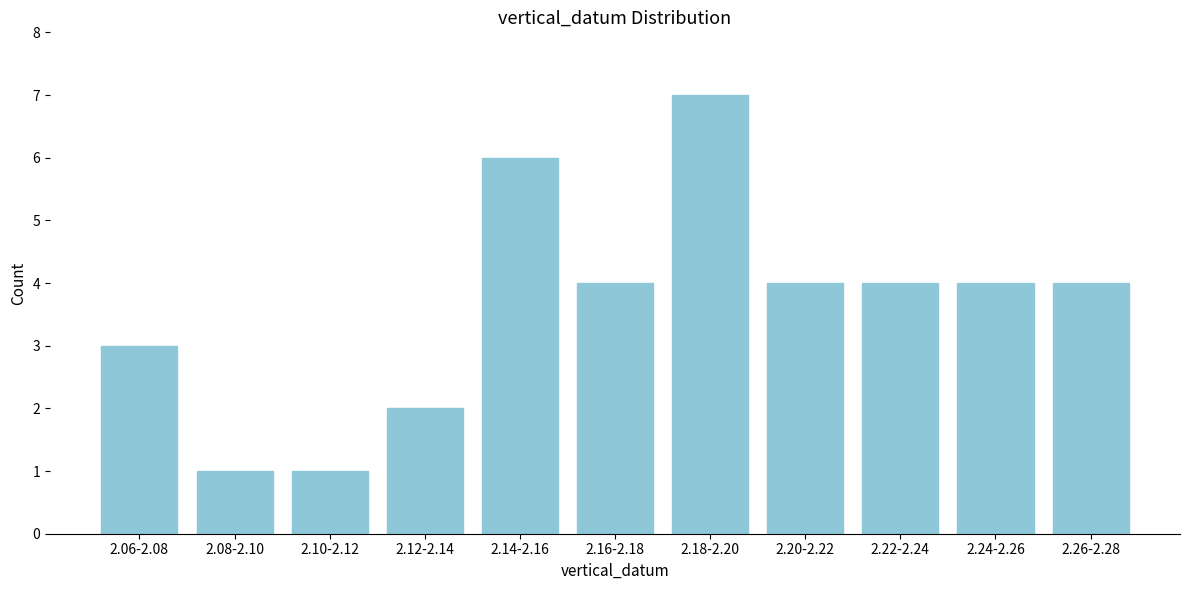

Reading left to right, extract all data points from this chart.

2.06-2.08=3	2.08-2.10=1	2.10-2.12=1	2.12-2.14=2	2.14-2.16=6	2.16-2.18=4	2.18-2.20=7	2.20-2.22=4	2.22-2.24=4	2.24-2.26=4	2.26-2.28=4